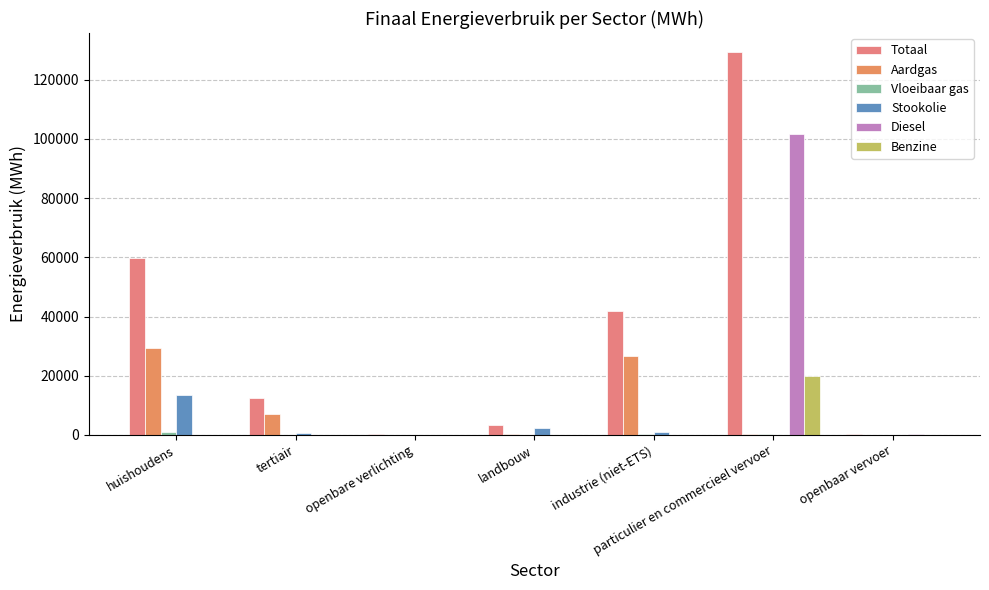

Which label corresponds to the largest value in the chart?

particulier en commercieel vervoer